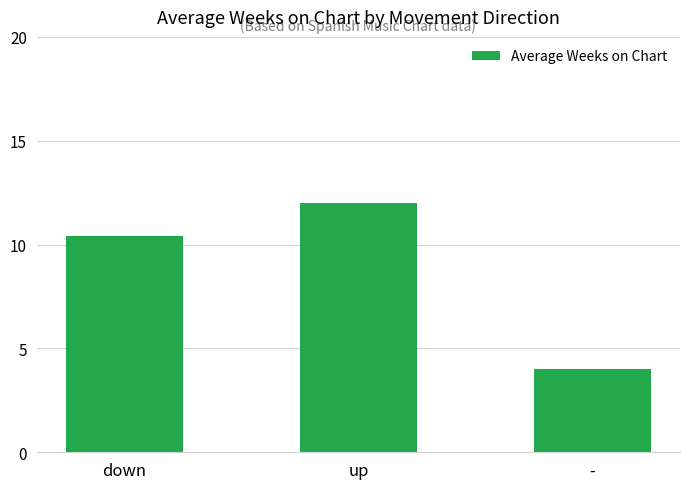

What is the smallest value displayed?

4.0